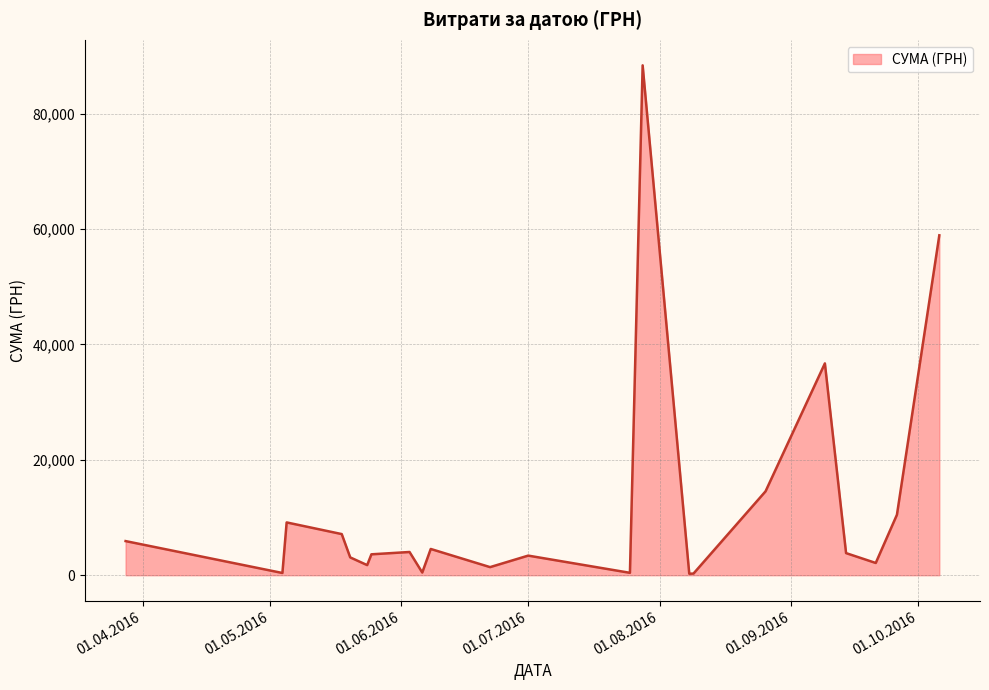

What is the difference between the maximum and minimum values?

88110.5